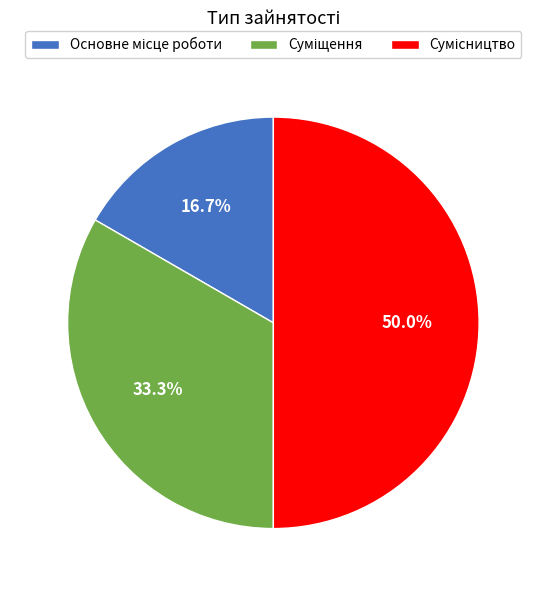

Count the number of slices in the pie.

3